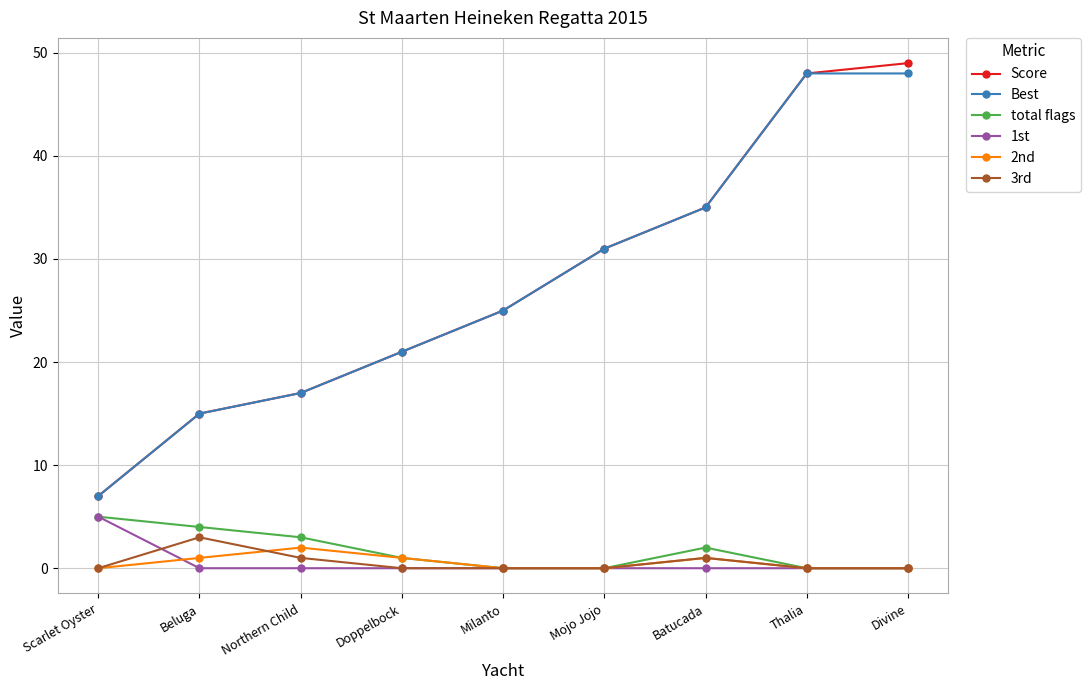

Is this an area chart (filled region under the line)?

No